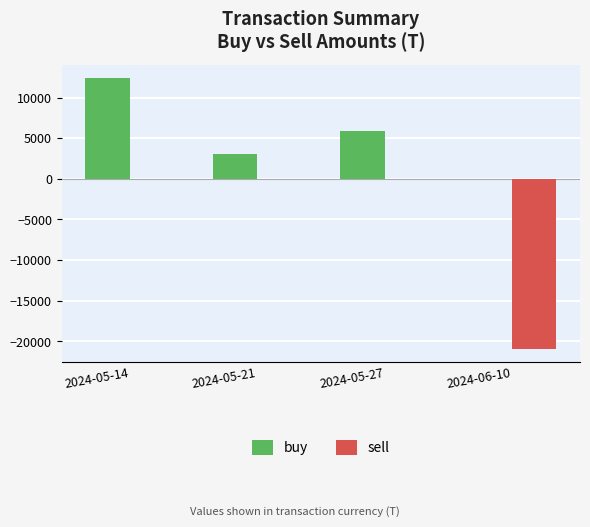

Which series changed the most between 2024-05-14 and 2024-05-27?

buy